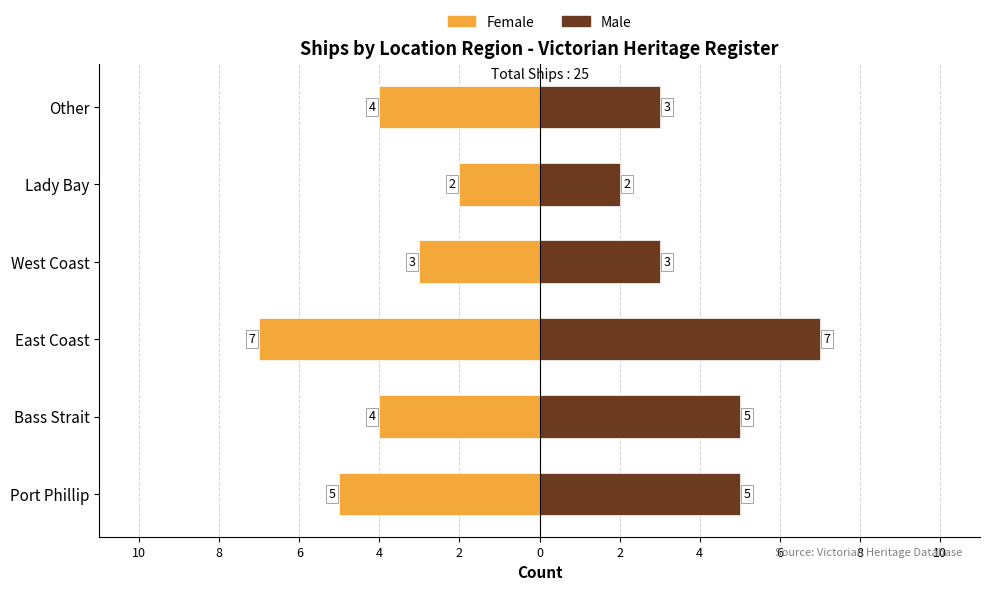

What is the difference between the maximum and second lowest values in the Male series?

4